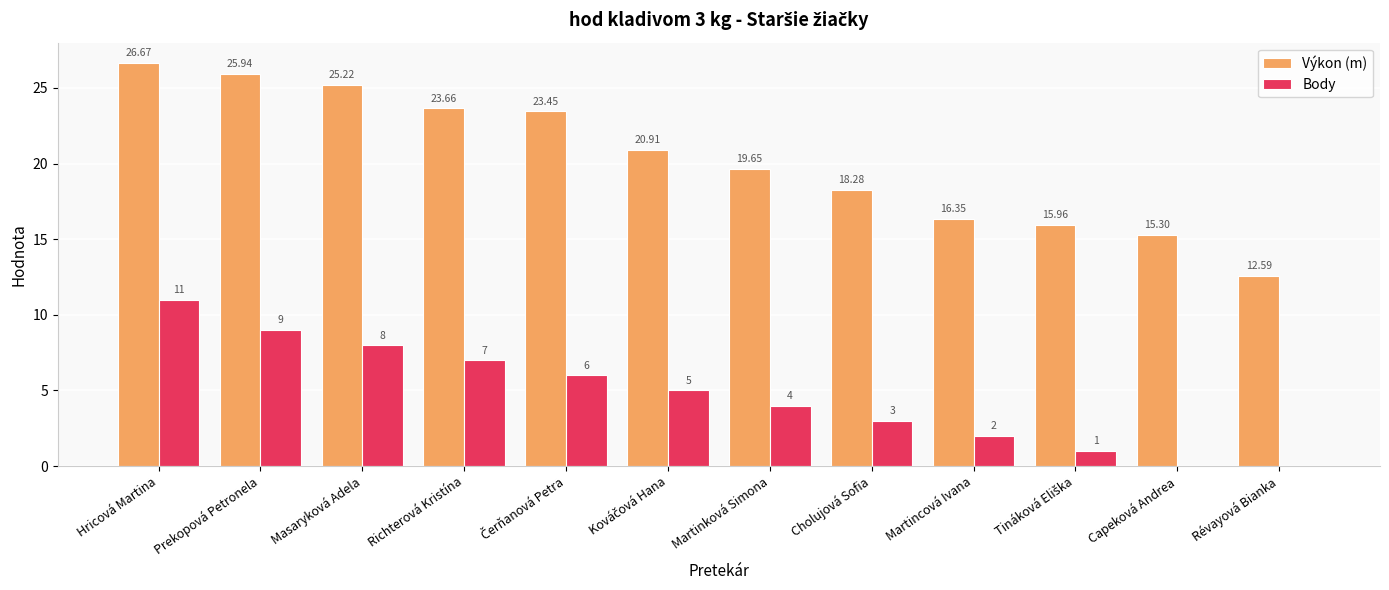

What is the total value across all series at Révayová Bianka?

12.6